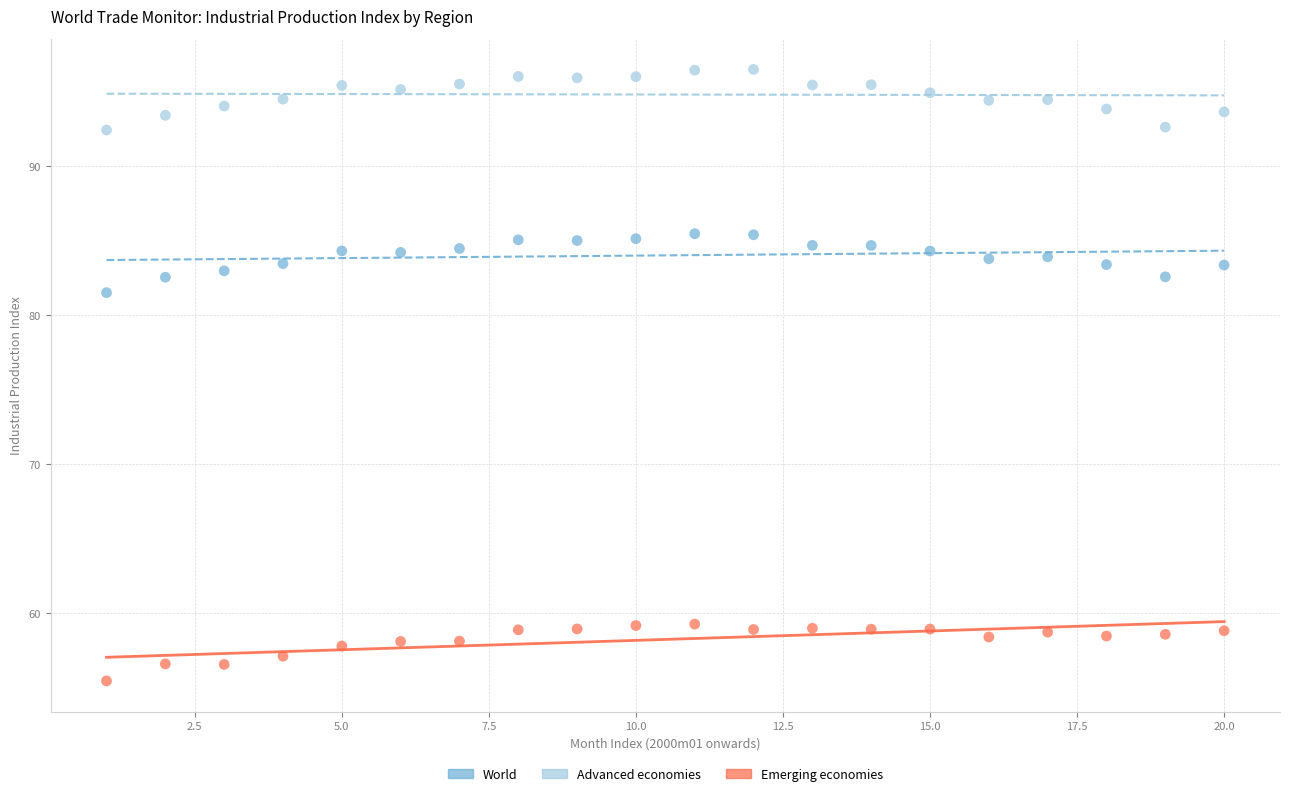

Across all series, what Y value is closest to 75?

81.5